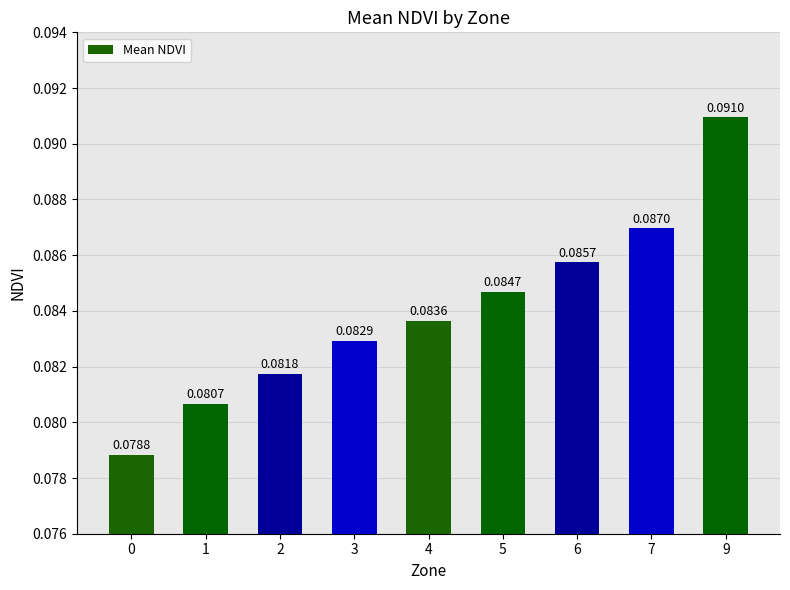

Rank the categories by value from lowest to highest.

0, 1, 2, 3, 4, 5, 6, 7, 9